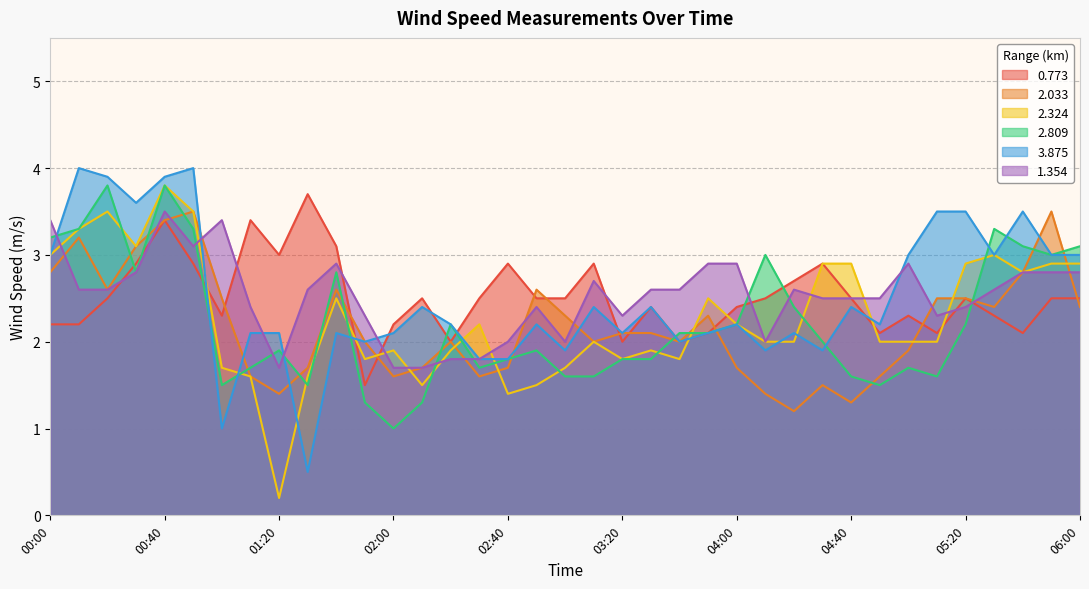

At 02:40, list the series in order from largest to smallest.

0.773, 1.354, 2.809, 3.875, 2.033, 2.324